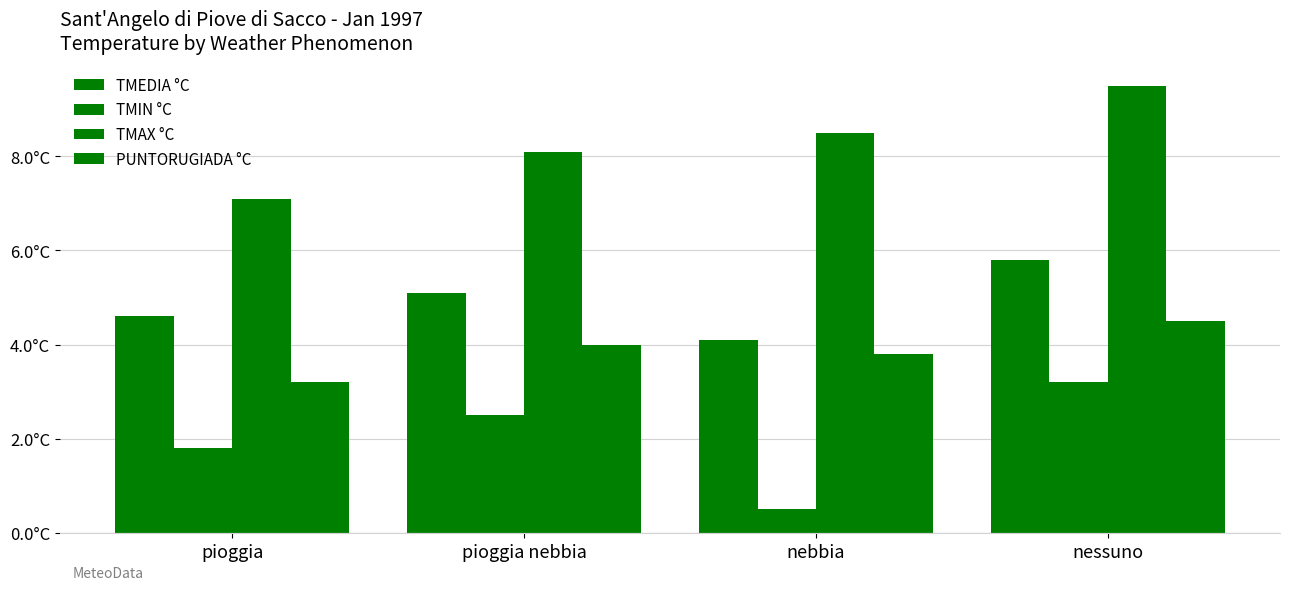

What is the difference between the highest and lowest values at pioggia nebbia?

5.6